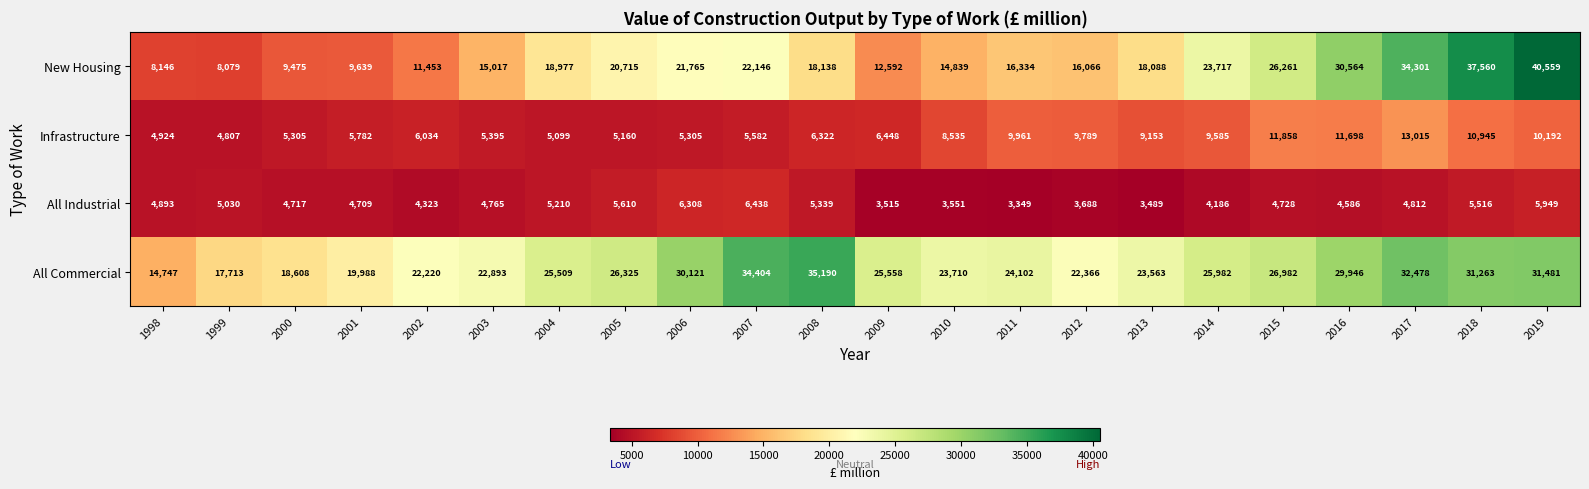

At which label does All Commercial first exceed 25558?

2005